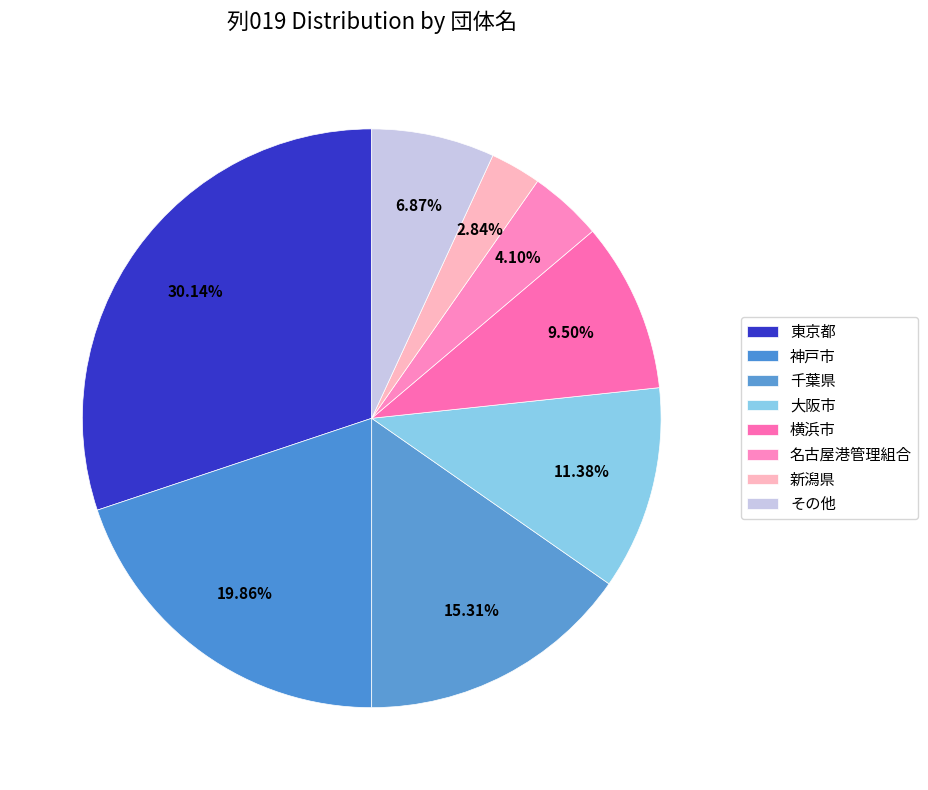

Does any single category account for the majority?

No